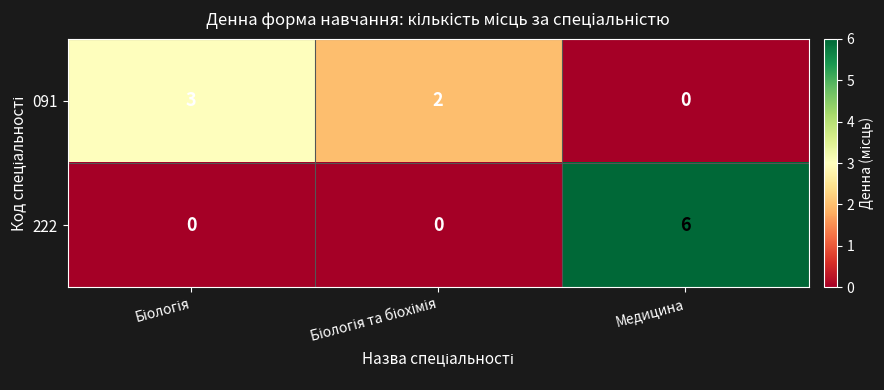

What is the difference between the highest and lowest values at Медицина?

6